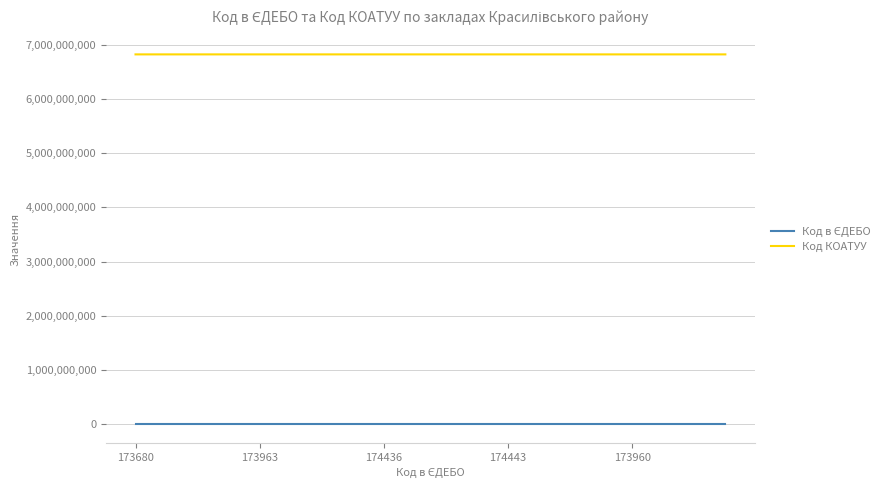

How many lines are shown in the chart?

2